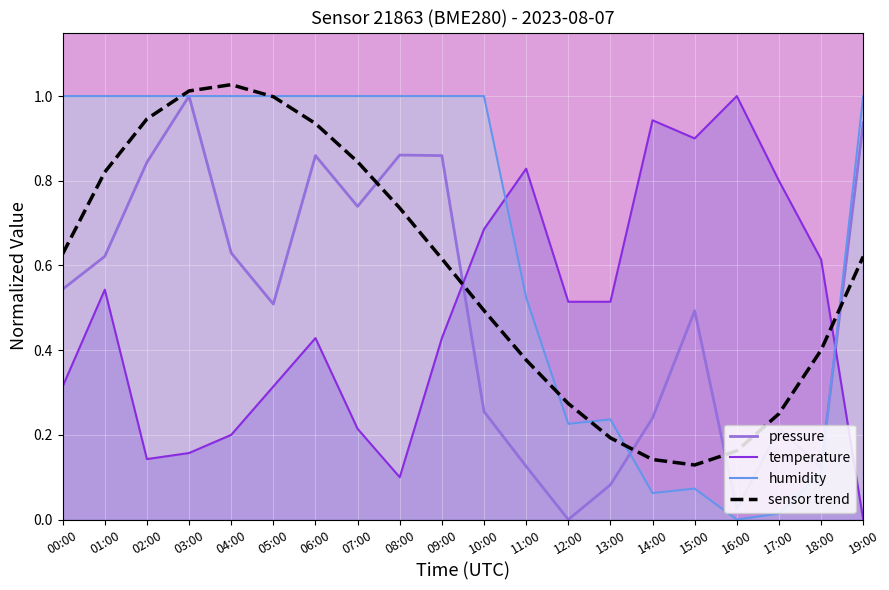

At which category does pressure reach its first local valley?

05:00